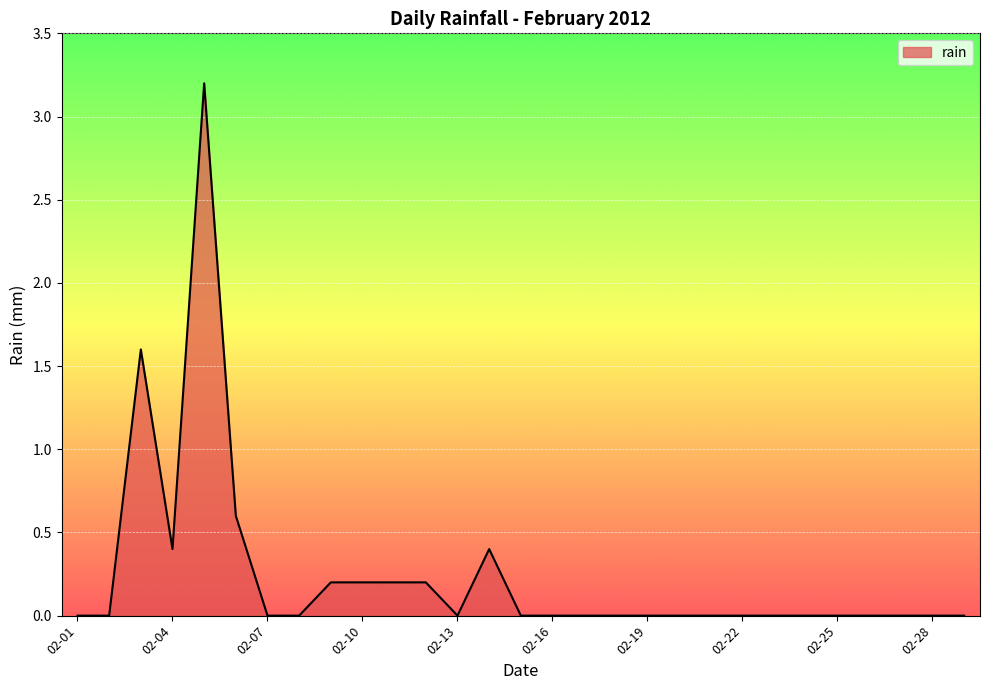

Reading left to right, list all the values displayed in this chart.

0.0	0.0	1.6	0.4	3.2	0.6	0.0	0.0	0.2	0.2	0.2	0.2	0.0	0.4	0.0	0.0	0.0	0.0	0.0	0.0	0.0	0.0	0.0	0.0	0.0	0.0	0.0	0.0	0.0